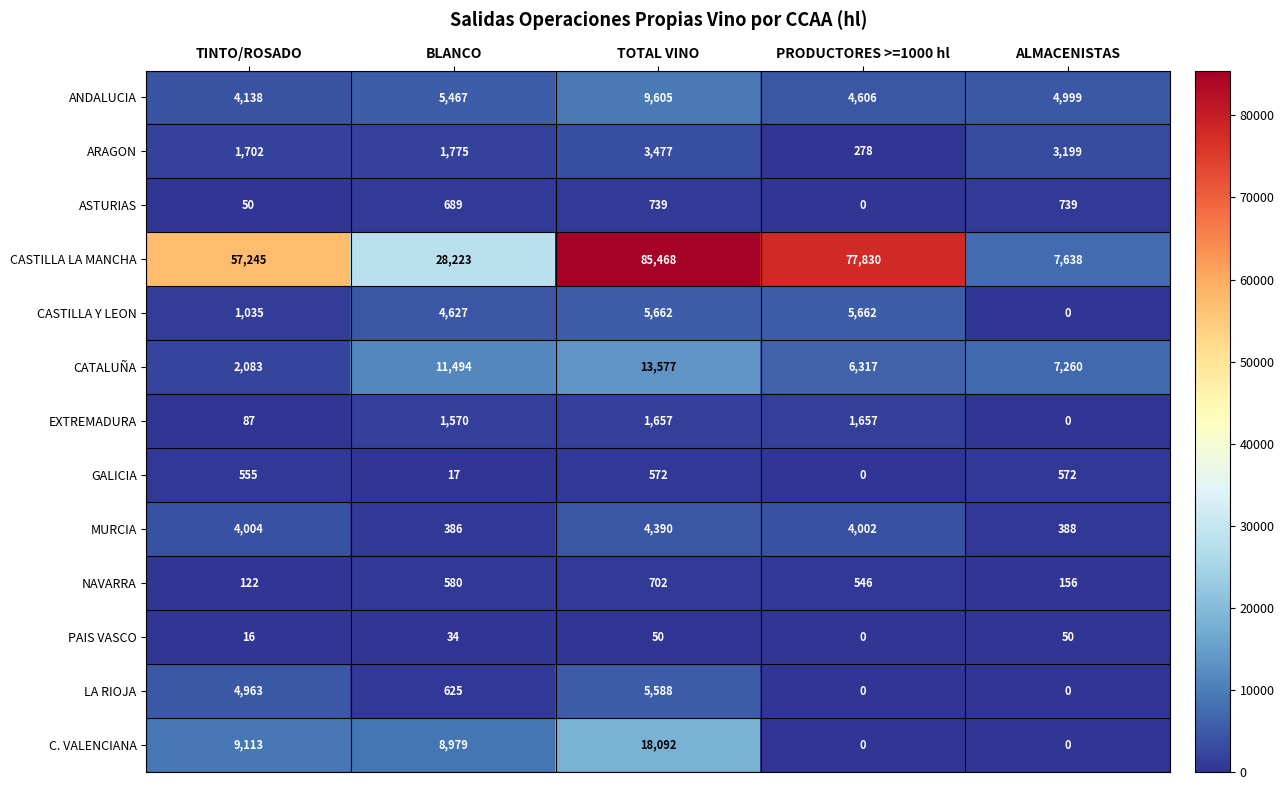

Rank the series by their maximum value, from lowest to highest.

PAIS VASCO, GALICIA, NAVARRA, ASTURIAS, EXTREMADURA, ARAGON, MURCIA, LA RIOJA, CASTILLA Y LEON, ANDALUCIA, CATALUÑA, C. VALENCIANA, CASTILLA LA MANCHA